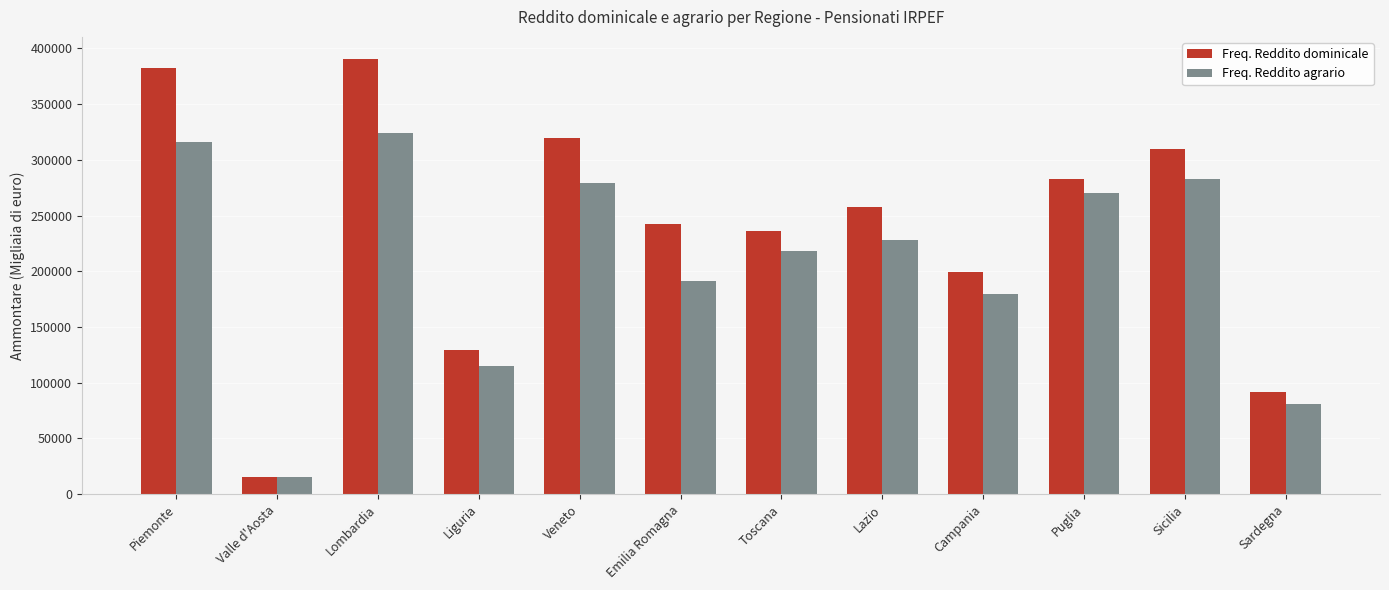

Count the number of data series in this chart.

2